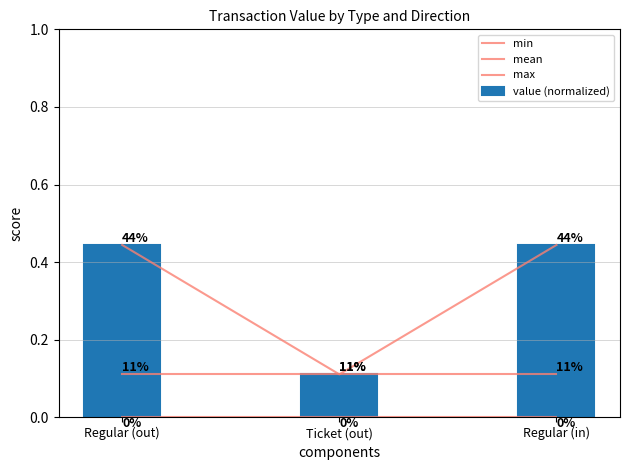

What is the difference between the maximum and minimum values in the value (normalized) series?

0.3